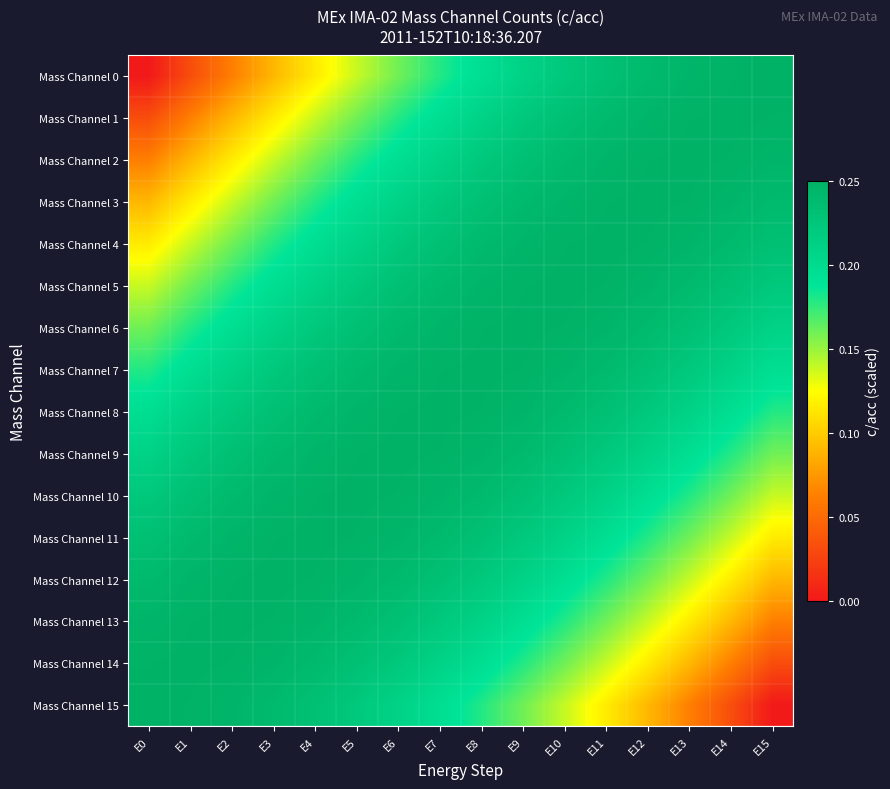

Which series has the largest total across all categories?

Mass Channel 8